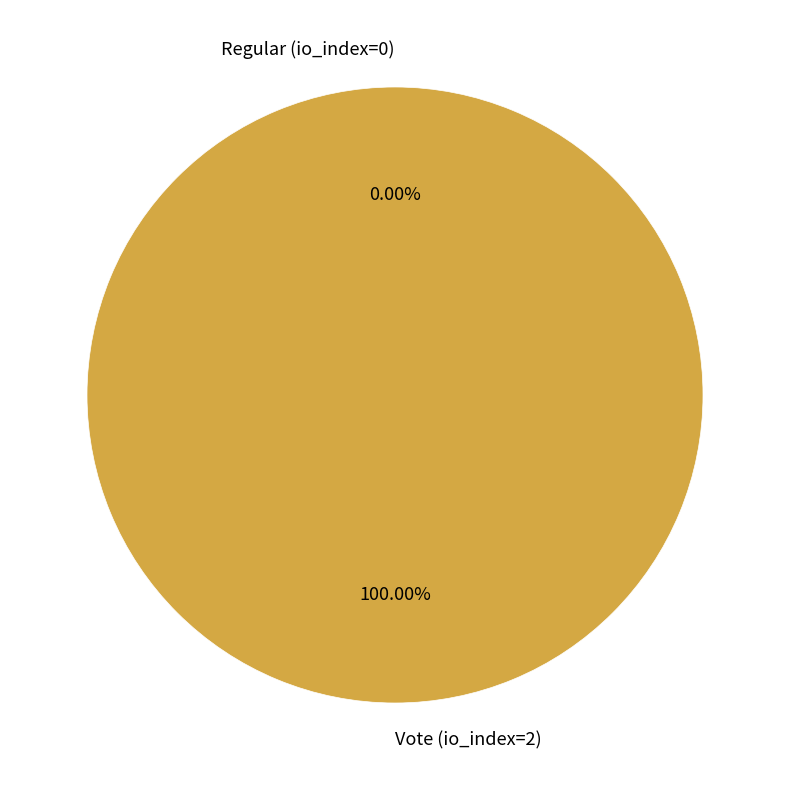

Which category has the smallest portion of the pie?

Regular (io_index=0)